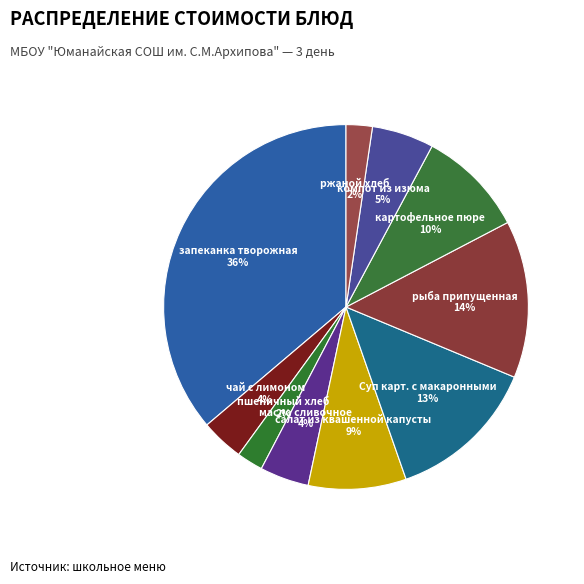

How many segments does this pie chart have?

10